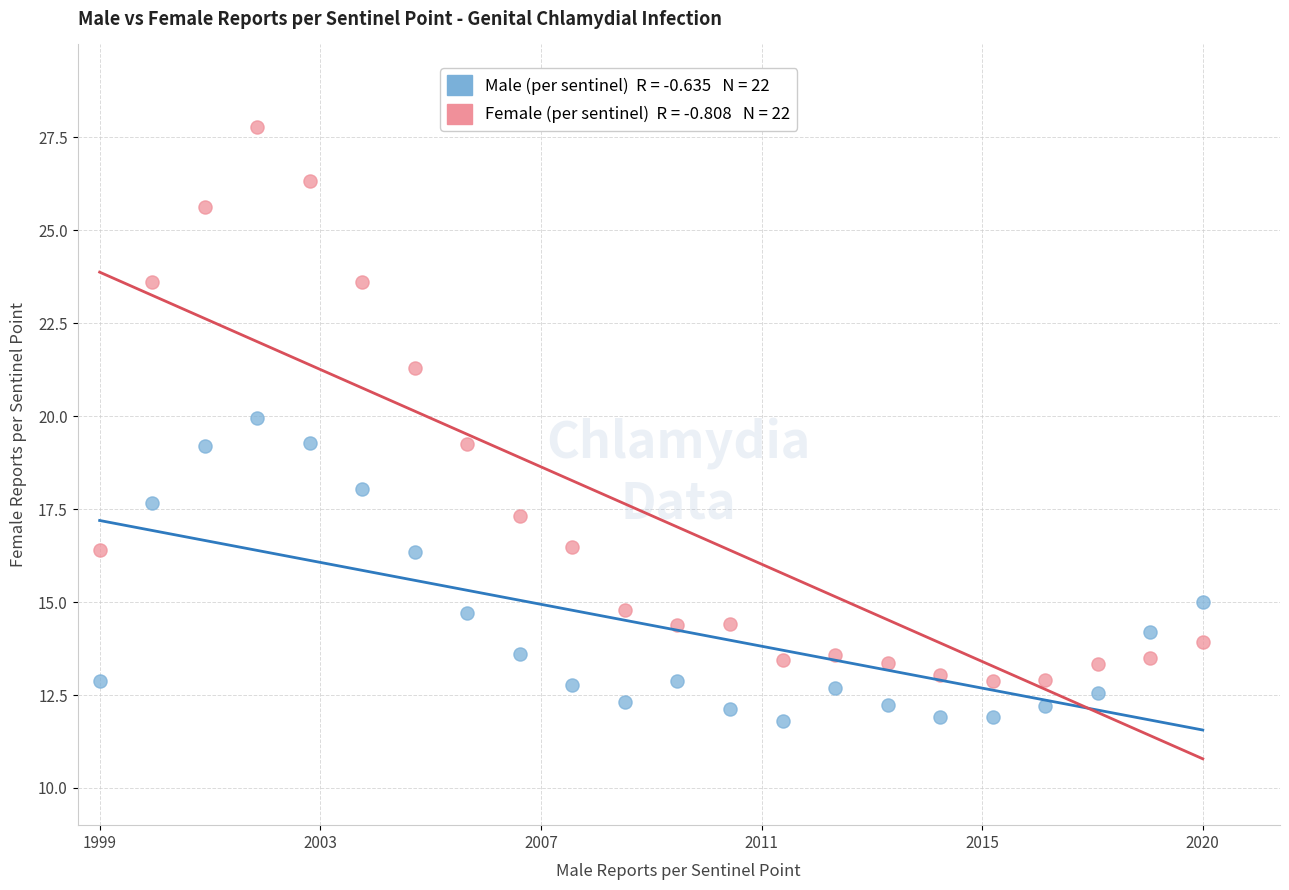

Across all data points, what is the range of Y values (max minus min)?

16.0